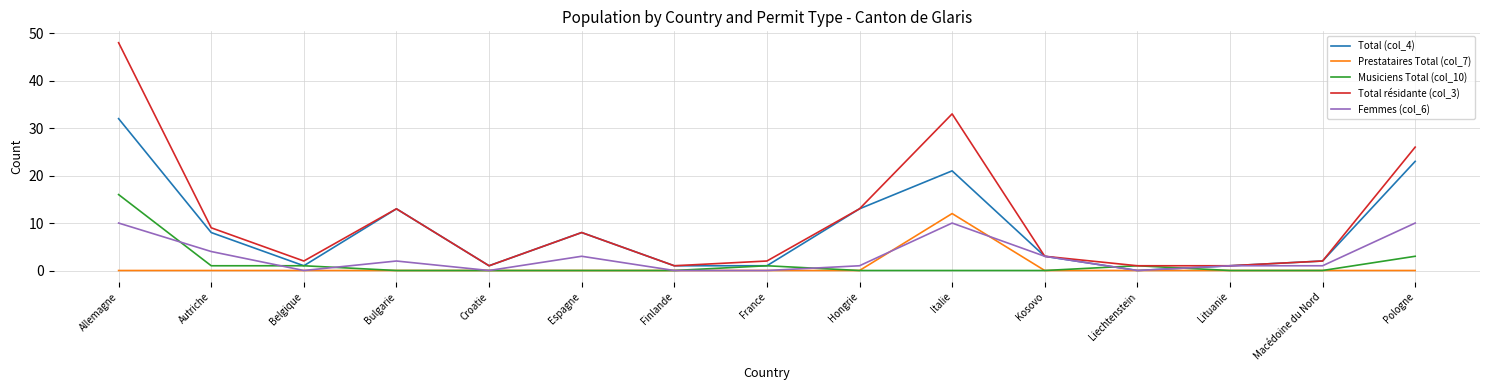

At which label does Total résidante (col_3) first exceed 3?

Allemagne